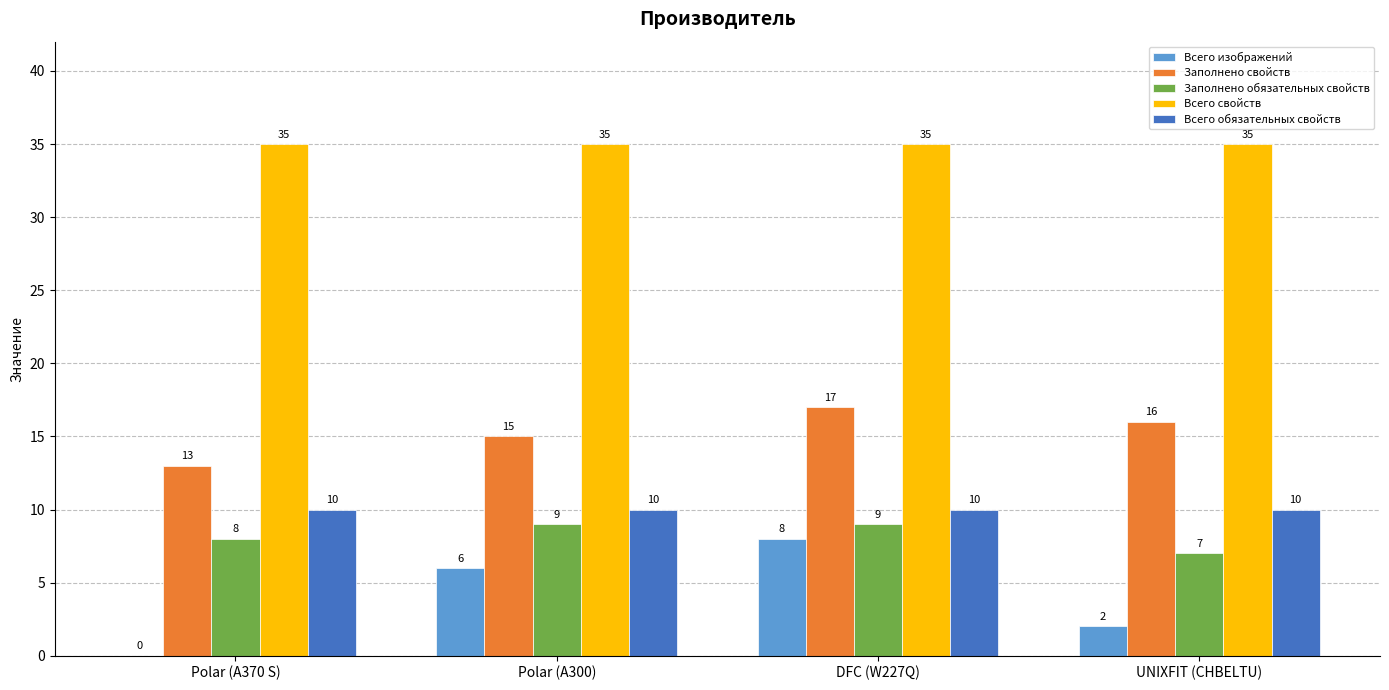

The Всего обязательных свойств series shows 5 at UNIXFIT (CHBELTU). True or false?

False